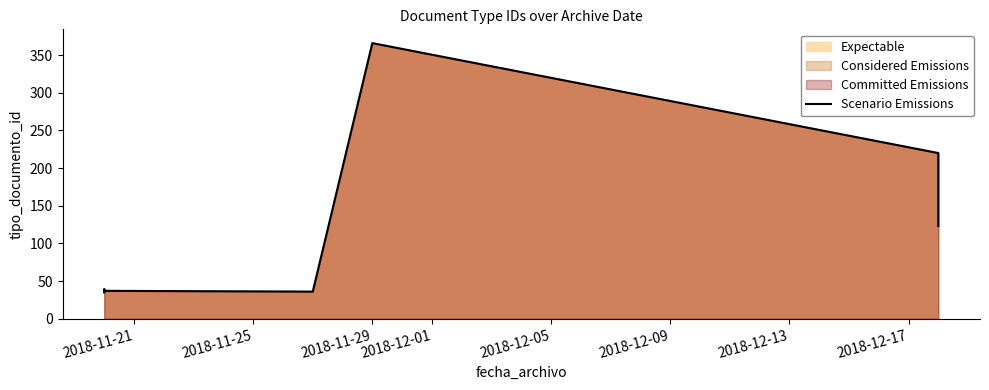

What is the difference between the second highest and minimum values?

185